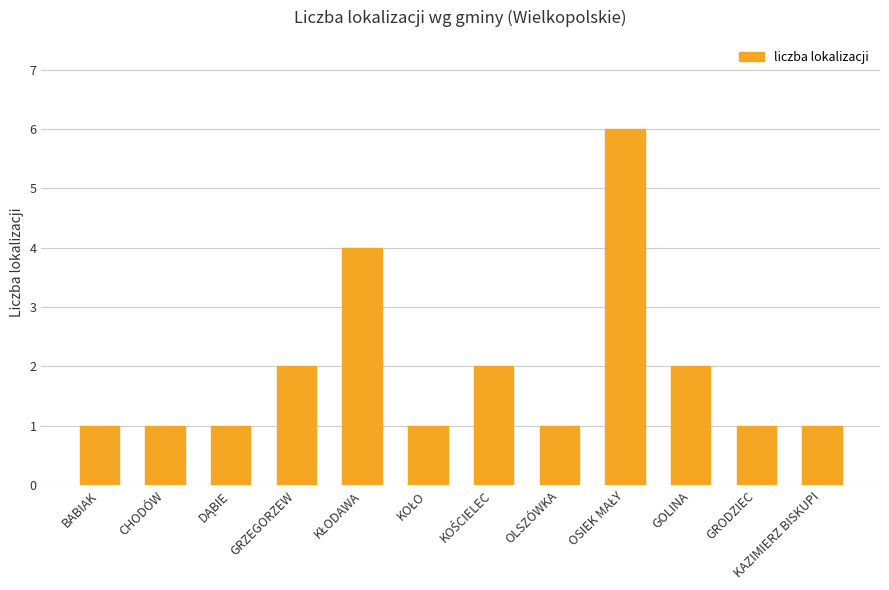

Count the values in the range 1 to 2.

10